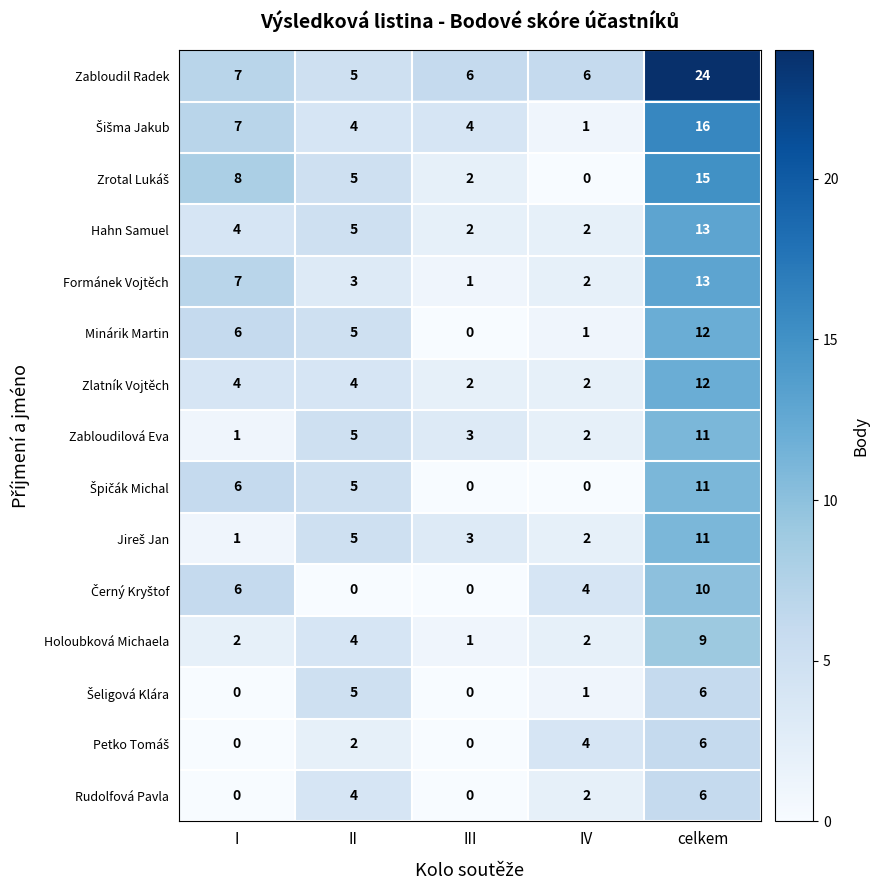

Is it true that Rudolfová Pavla equals 6 at celkem?

True